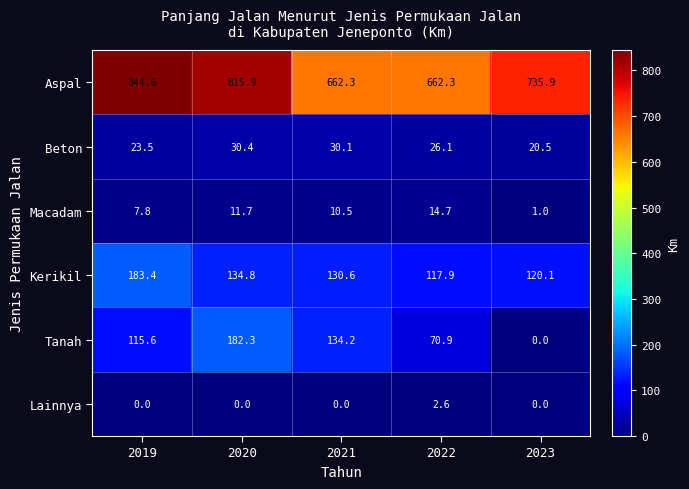

What is the greatest value displayed?

844.6